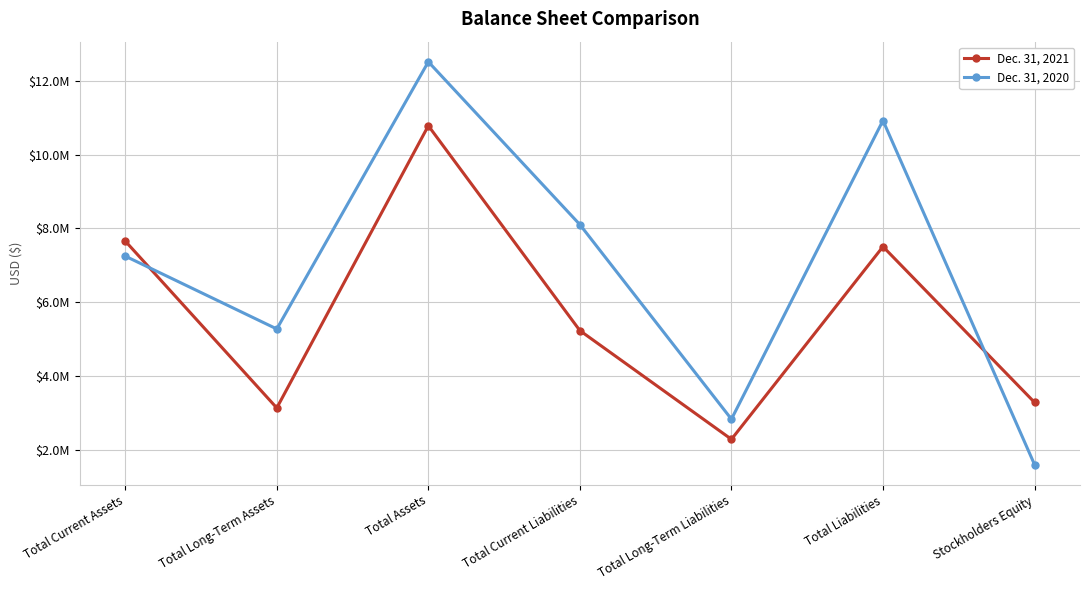

Is this an area chart (filled region under the line)?

No